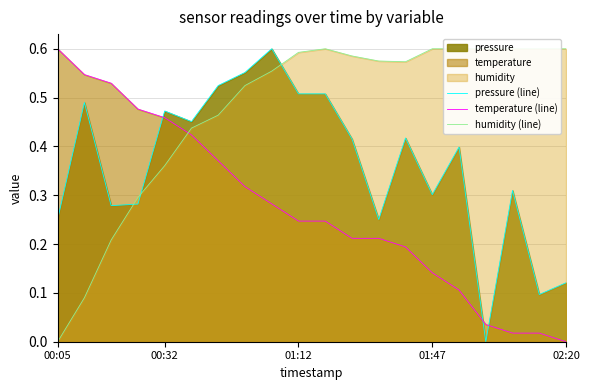

How many data points in humidity (line) are above 0?

19